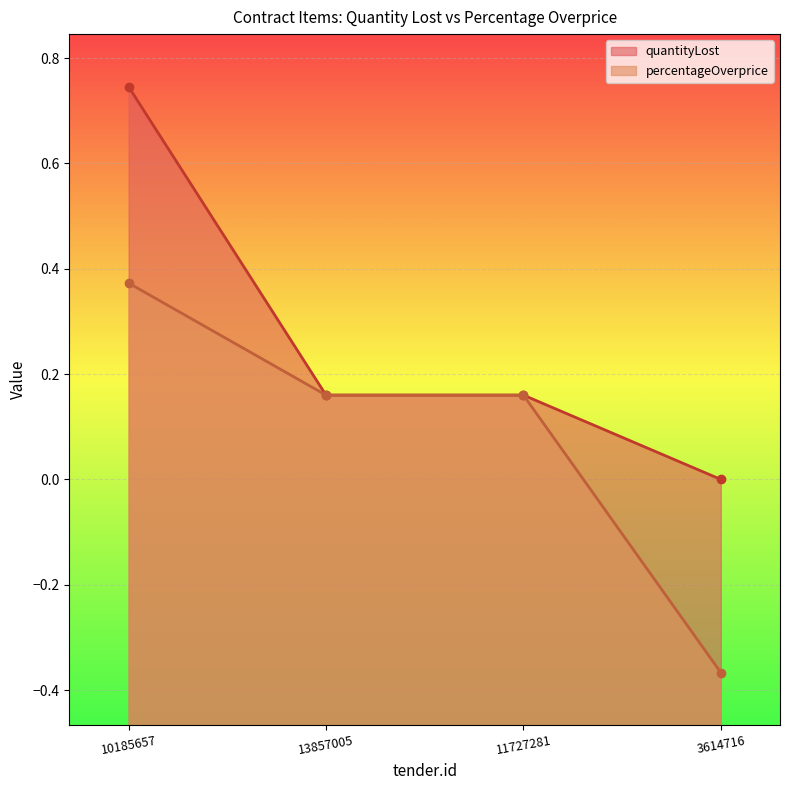

Which category has the lowest value in the quantityLost series?

3614716